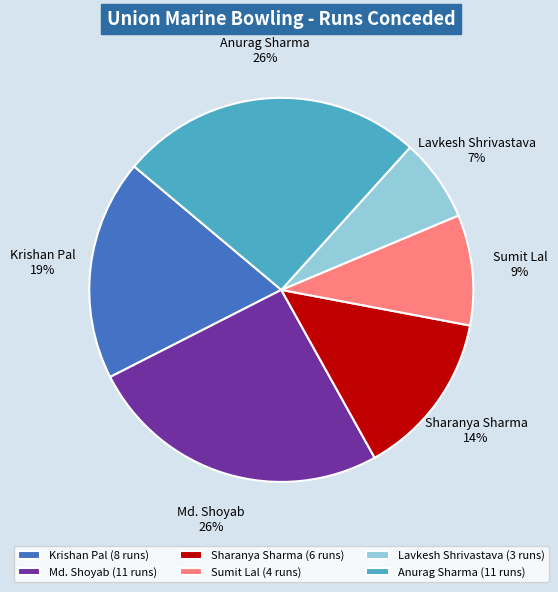

True or false: Anurag Sharma accounts for 19% of the total.

False